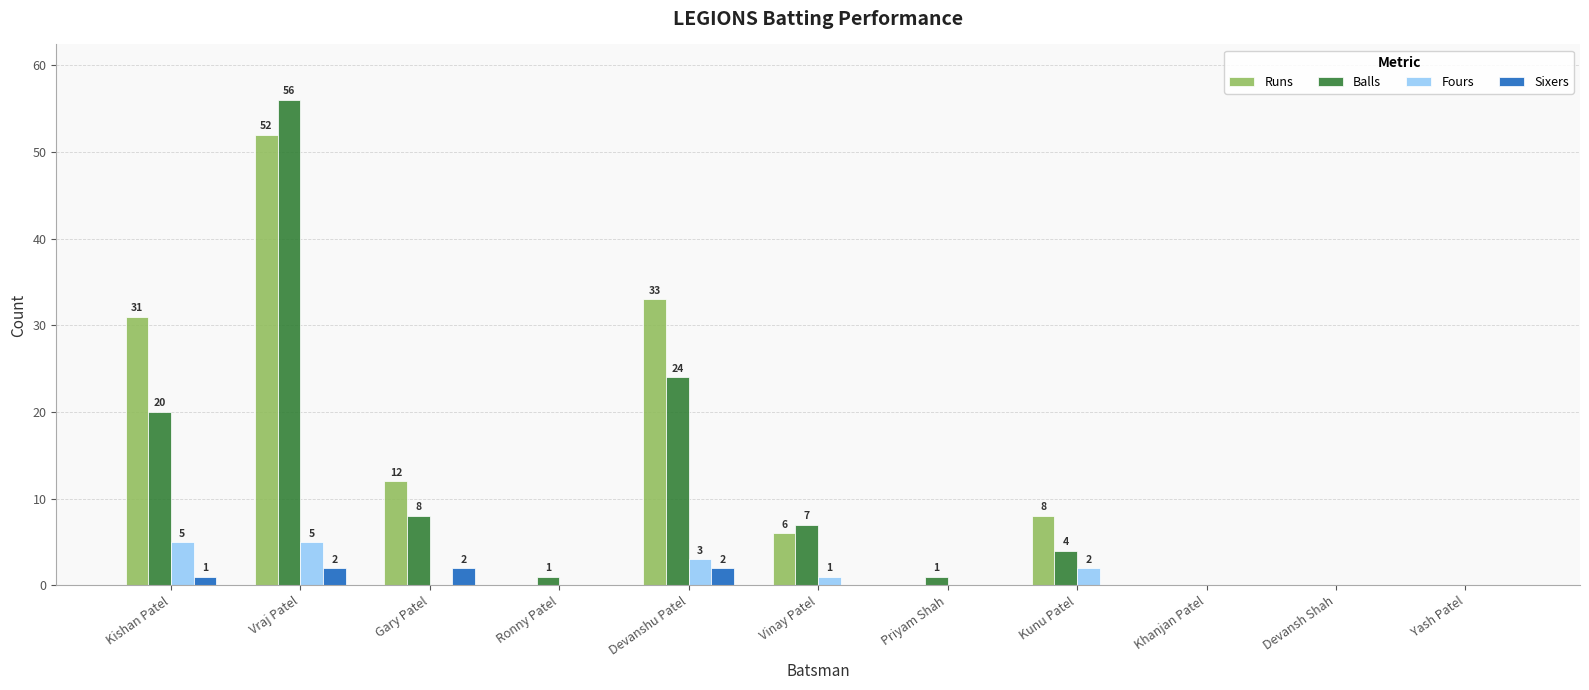

What is the difference between the Fours values at Khanjan Patel and Kunu Patel?

2